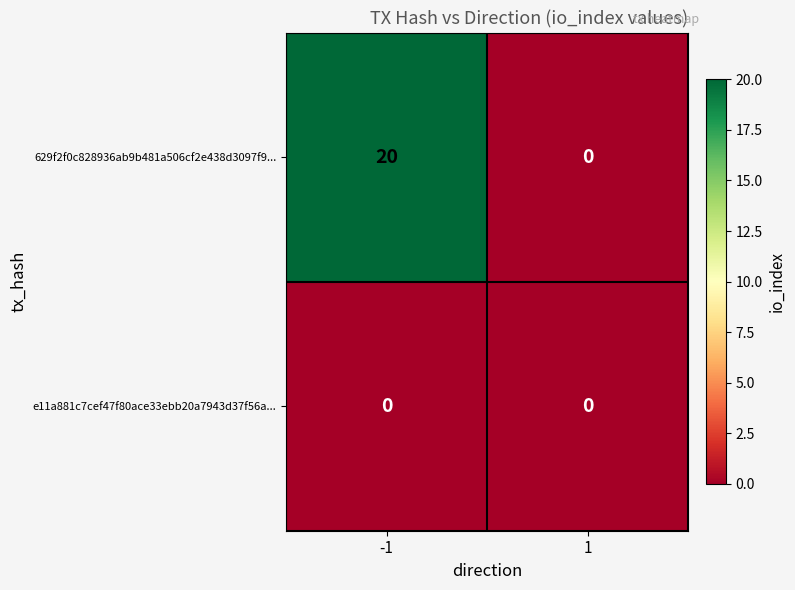

What is the maximum value shown in the chart?

20